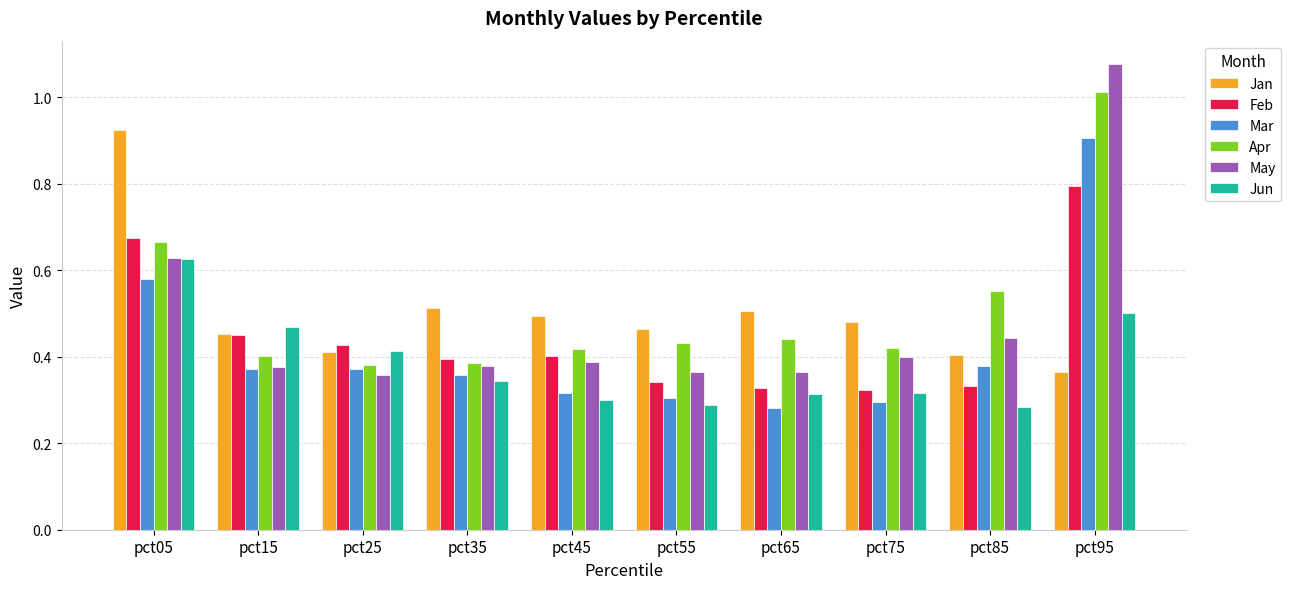

Is the value of Jun at pct85 greater than the value of May at pct75?

No